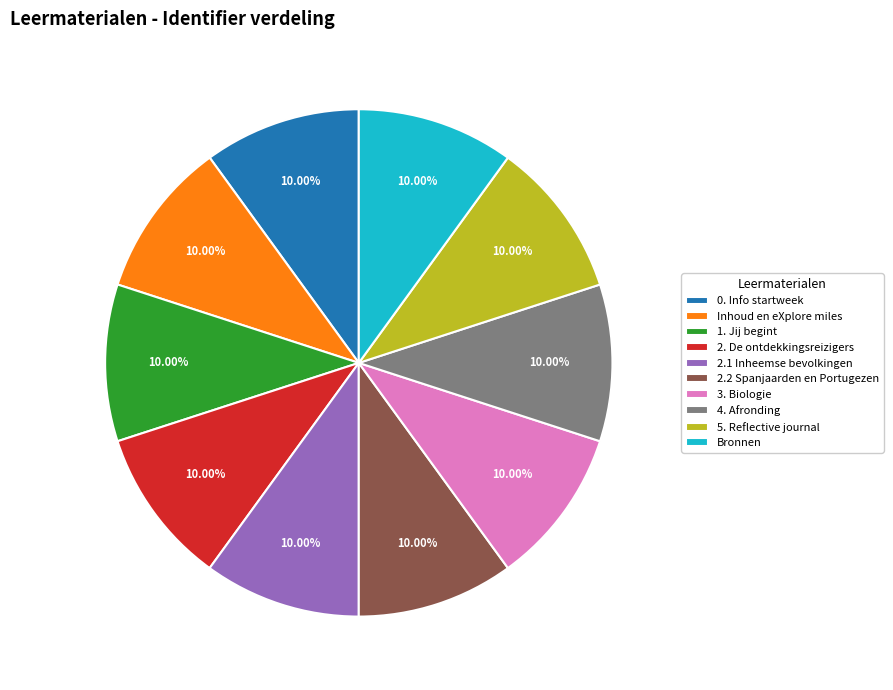

What is the ratio of the value at 3. Biologie to the value at 2.2 Spanjaarden en Portugezen?

1.0